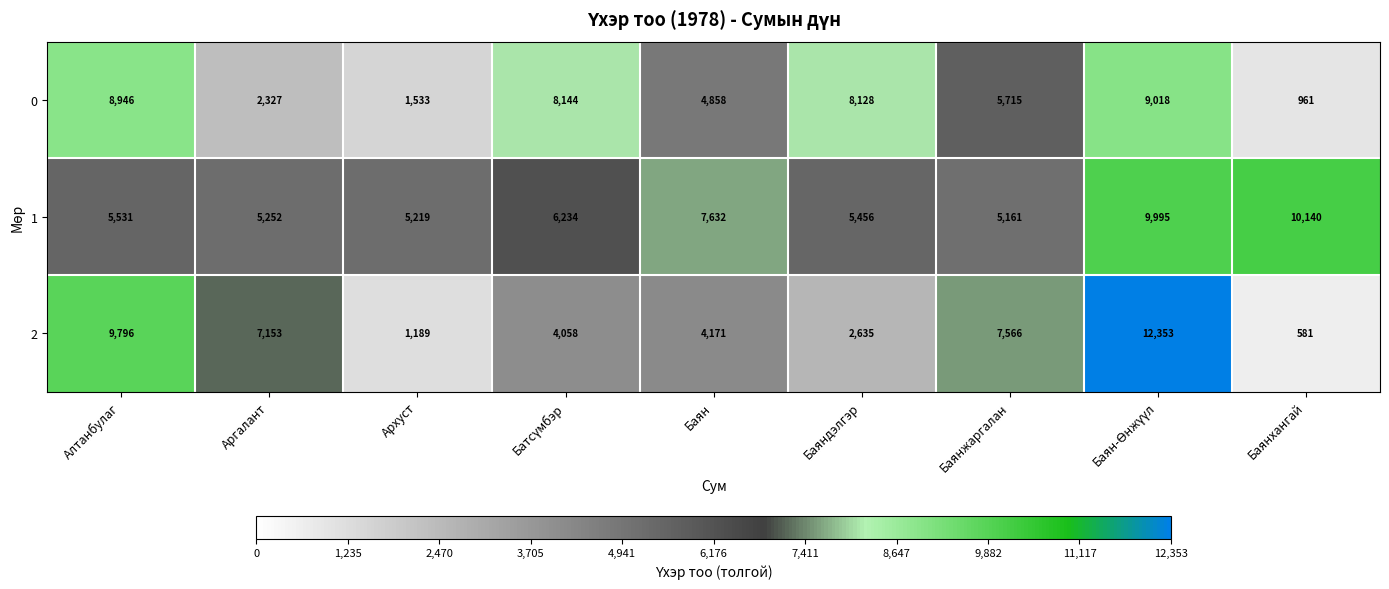

What is the sum of all 0 values?

49630